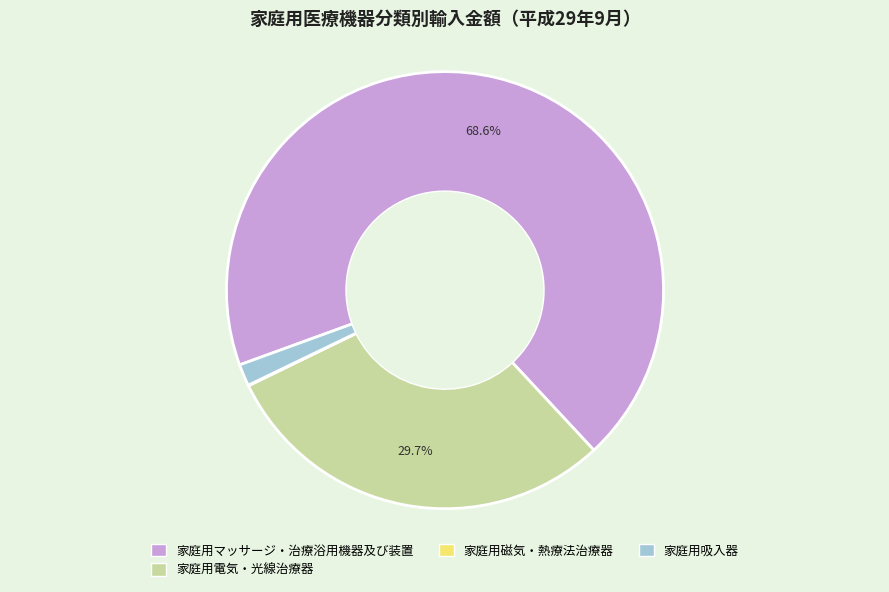

Does any single category account for the majority?

Yes